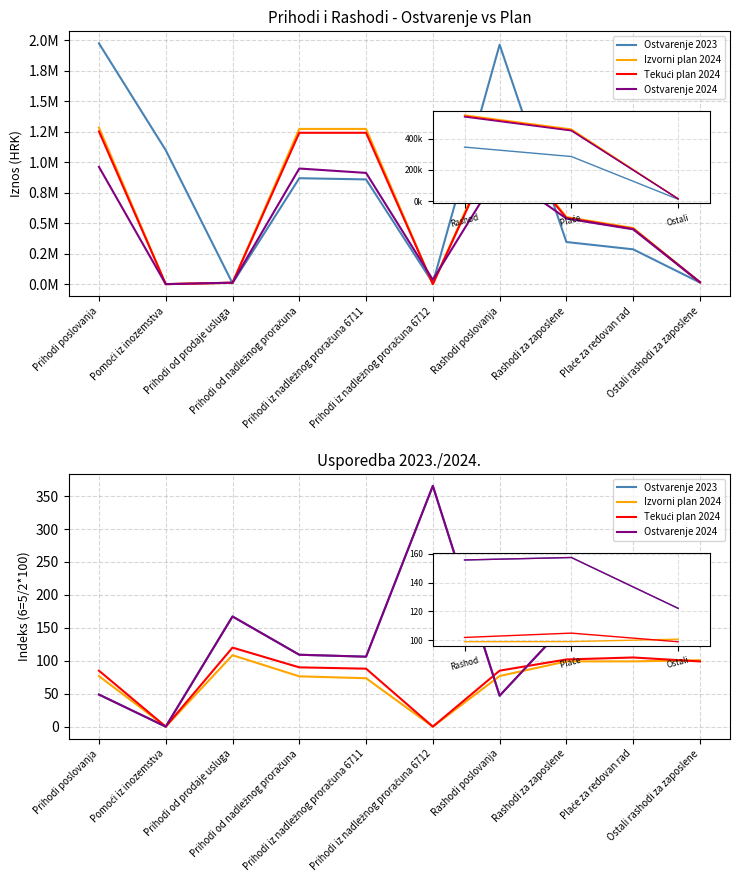

What is the difference between the highest and lowest values at Prihodi od prodaje usluga?

58.8